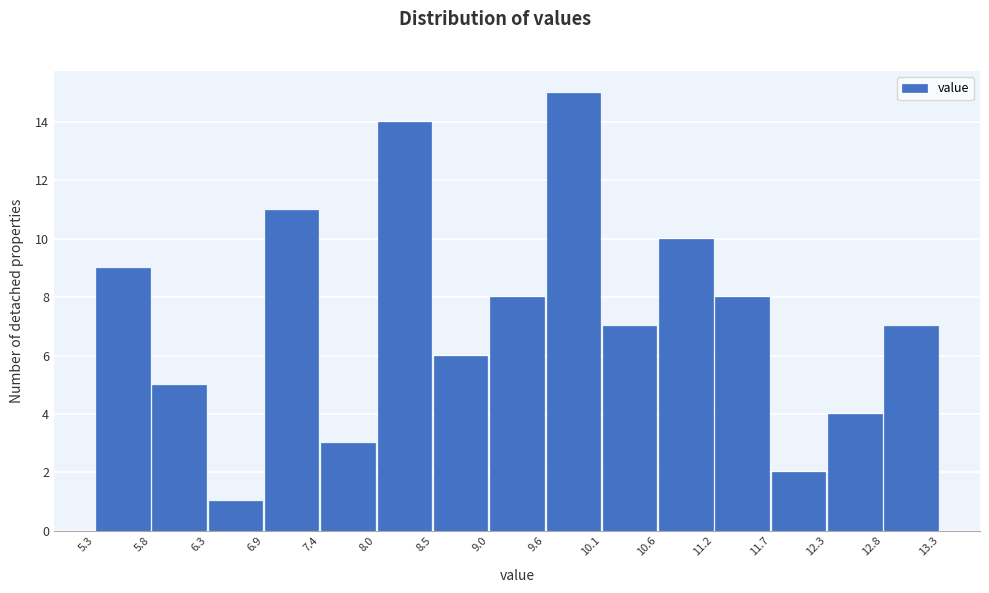

Reading left to right, list every bar in this chart as the range it spans on the x-axis followed by its height. The values are not printed on the chart, so give them approximately, as read against the axis.

5.3 to 5.8: 9
5.8 to 6.3: 5
6.3 to 6.9: 1
6.9 to 7.4: 11
7.4 to 8.0: 3
8.0 to 8.5: 14
8.5 to 9.0: 6
9.0 to 9.6: 8
9.6 to 10.1: 15
10.1 to 10.6: 7
10.6 to 11.2: 10
11.2 to 11.7: 8
11.7 to 12.3: 2
12.3 to 12.8: 4
12.8 to 13.3: 7